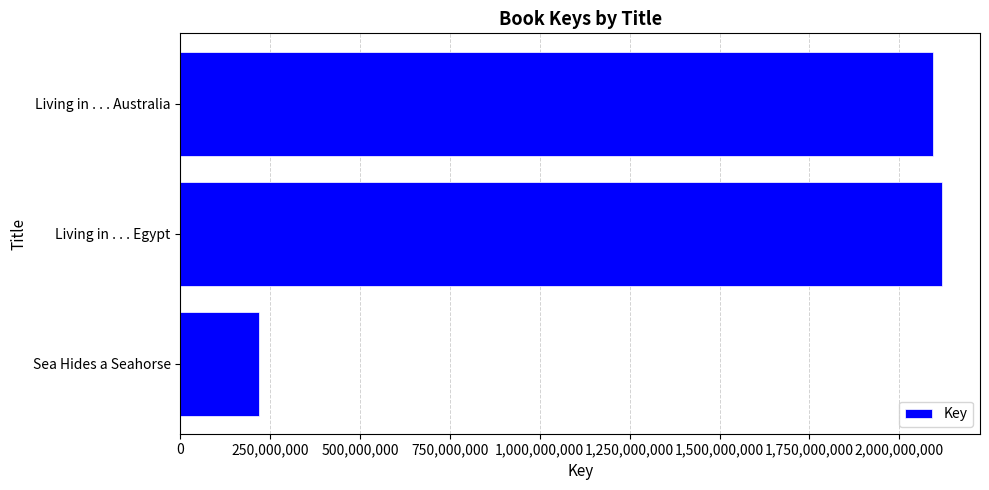

List the labels in order of value, largest first.

Living in . . . Egypt, Living in . . . Australia, Sea Hides a Seahorse